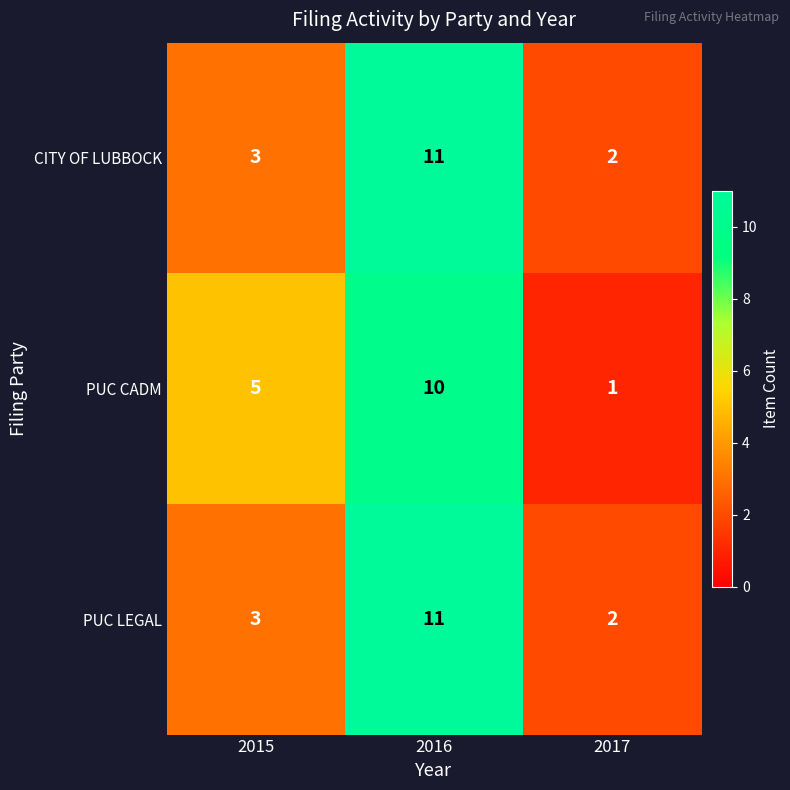

Which category has the highest value in the PUC LEGAL series?

2016